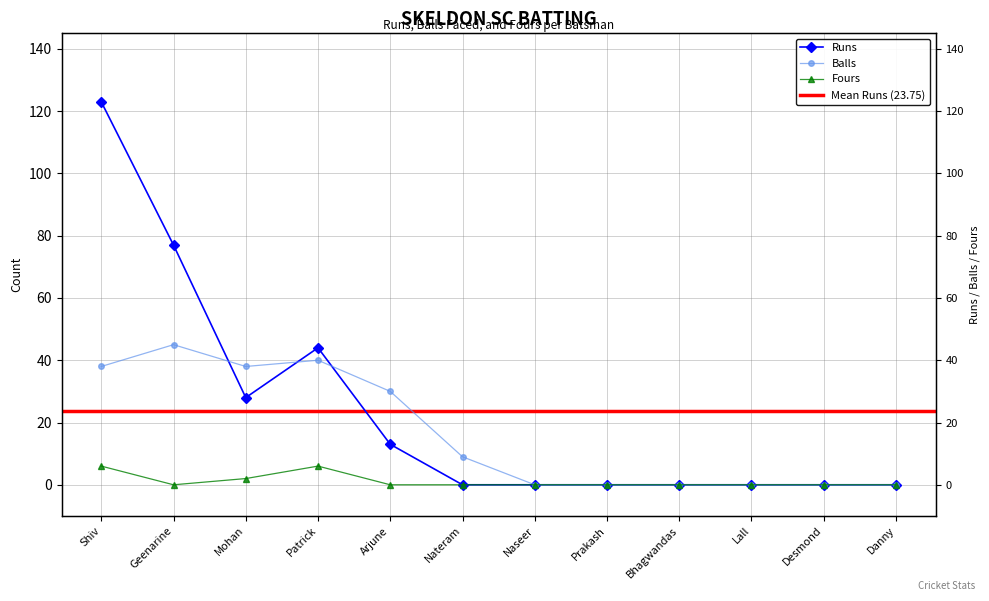

How many values in the Balls series are below 9?

6